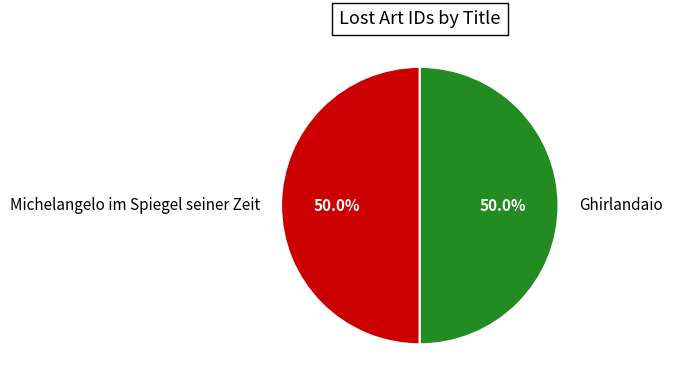

What is the ratio of the value at Ghirlandaio to the value at Michelangelo im Spiegel seiner Zeit?

1.0